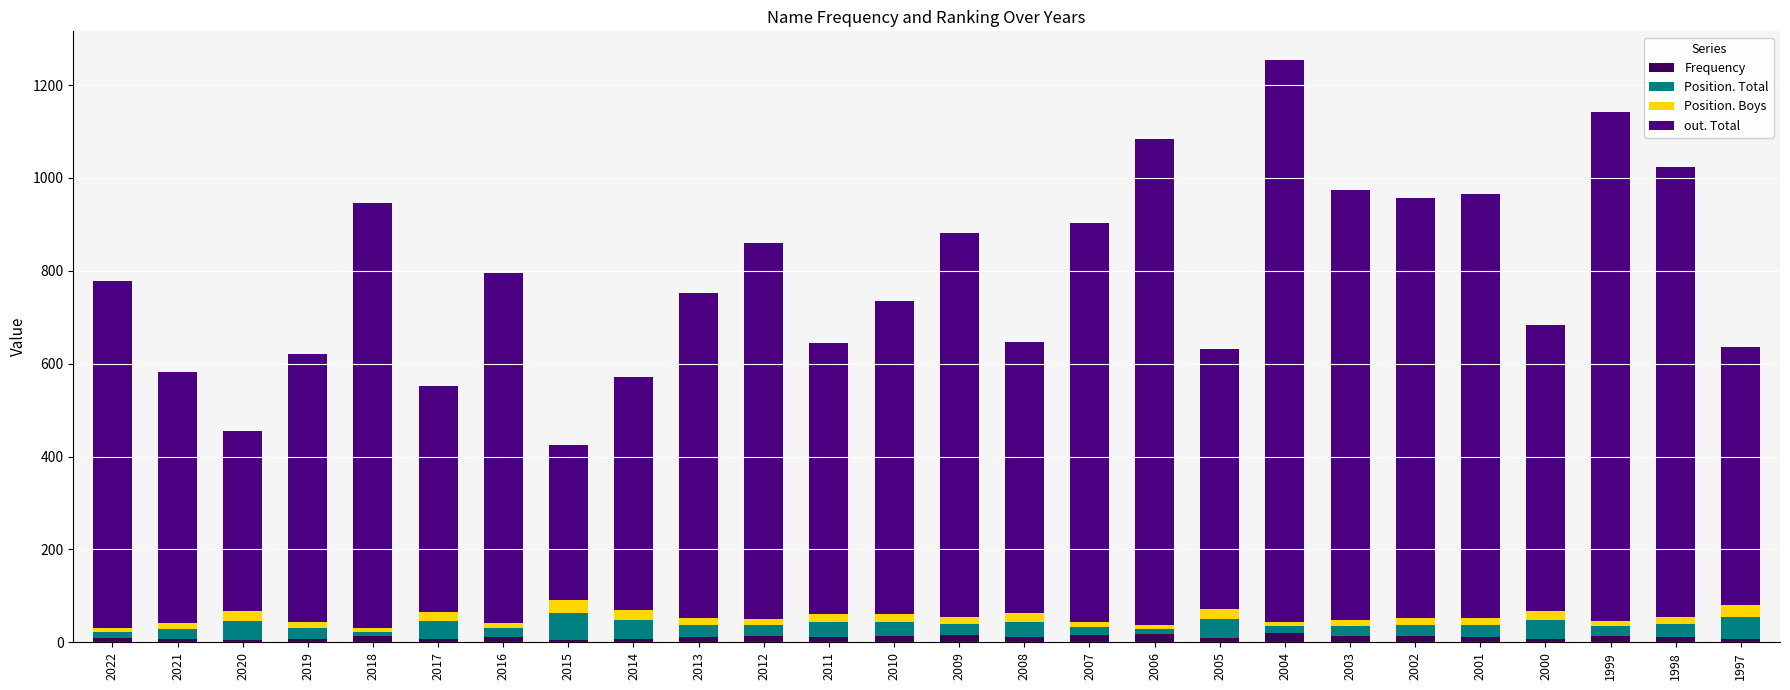

Count the number of categories in the chart.

26